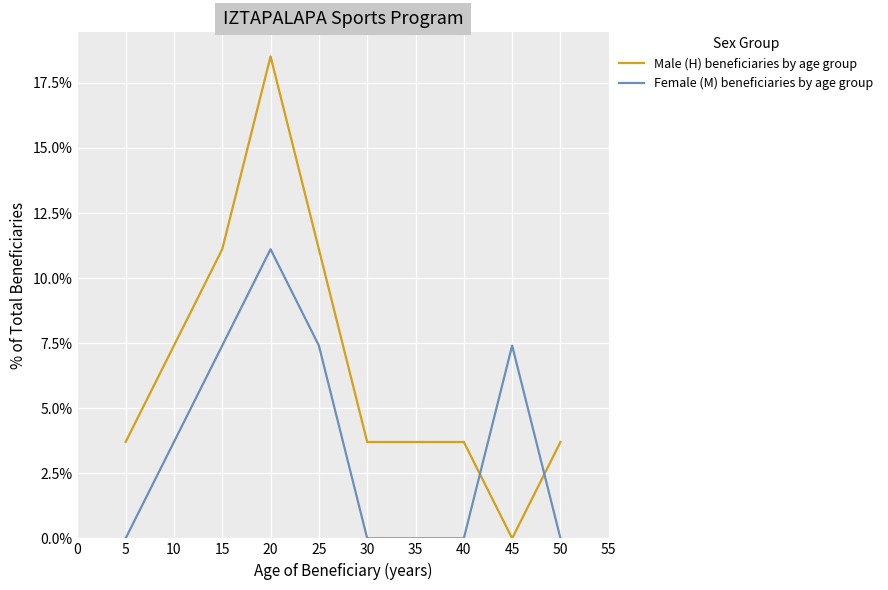

True or false: Male (H) beneficiaries by age group and Female (M) beneficiaries by age group cross at least once.

True